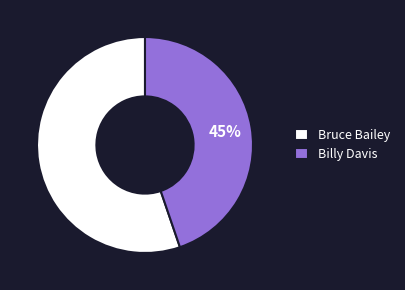

How many slices are in this pie chart?

2